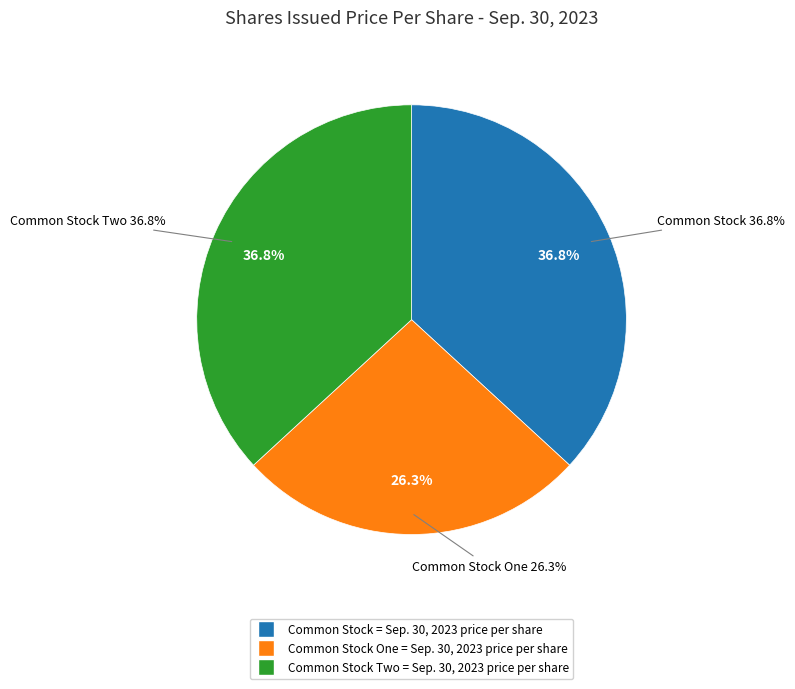

Is Common Stock Two [Member]
Shares issued, price per share the majority of the pie?

No